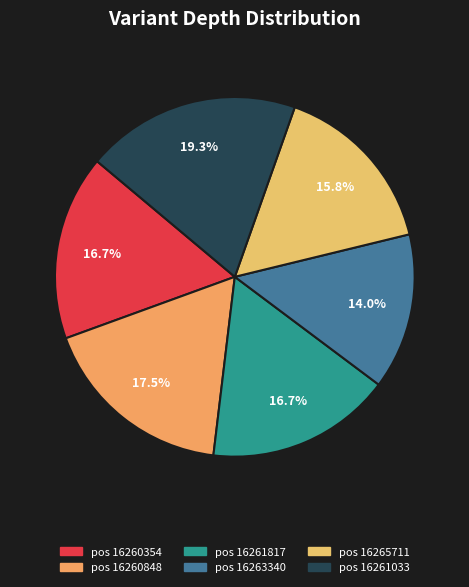

Count the number of slices in the pie.

6